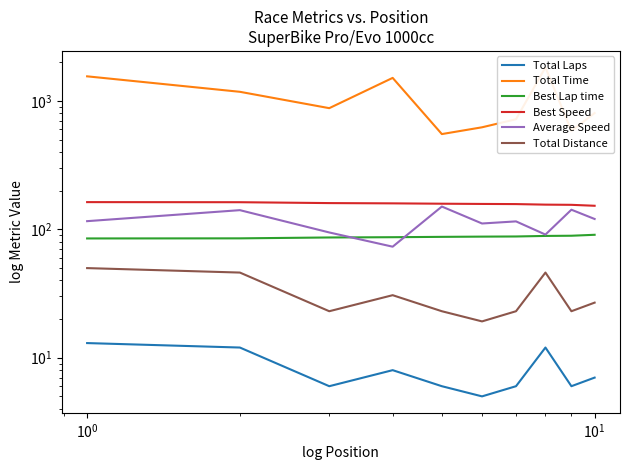

How many data points in Total Time are above 877?

5